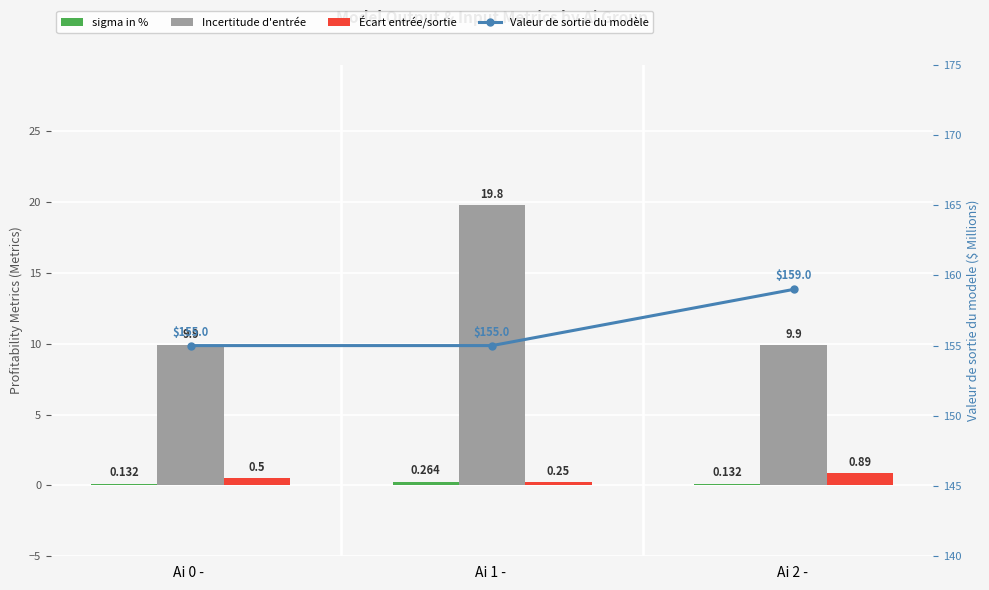

Reading left to right, extract all data points from this chart.

sigma in %: Ai 0 - =0.1	Ai 1 - =0.3	Ai 2 - =0.1
Incertitude d'entrée: Ai 0 - =9.9	Ai 1 - =19.8	Ai 2 - =9.9
Écart entrée/sortie: Ai 0 - =0.5	Ai 1 - =0.2	Ai 2 - =0.9
Valeur de sortie du modèle: Ai 0 - =155.0	Ai 1 - =155.0	Ai 2 - =159.0